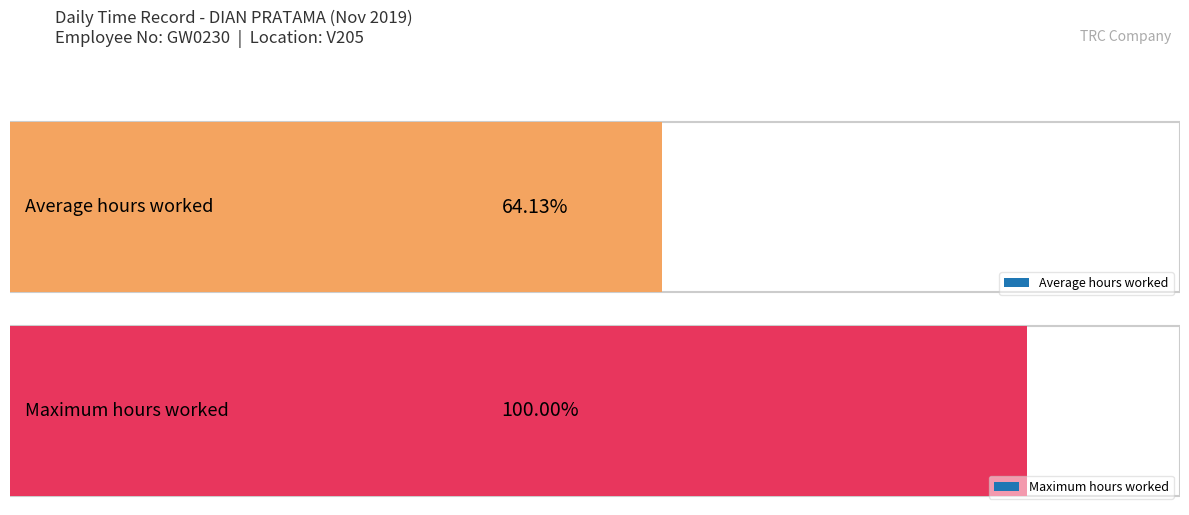

Does the chart contain stacked bars?

No